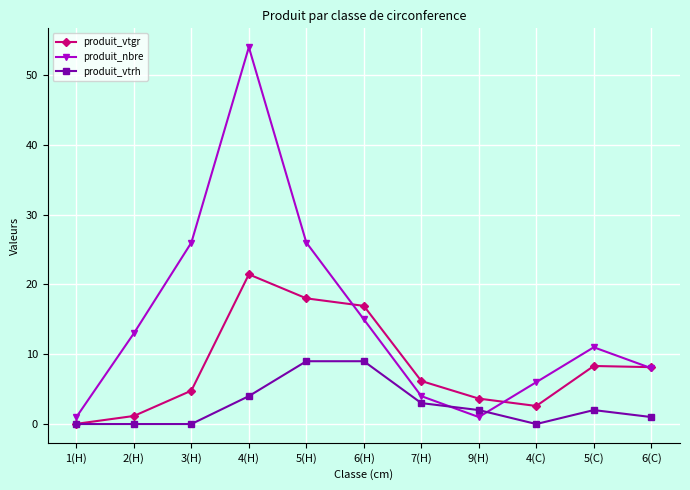

The produit_vtrh series shows 2.0 at 5(C). True or false?

True